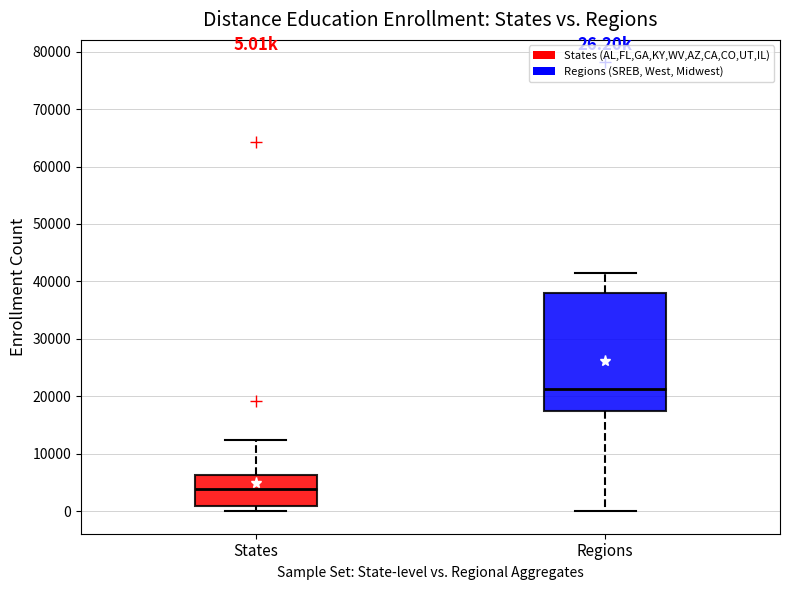

Which box has the lowest median line?

States